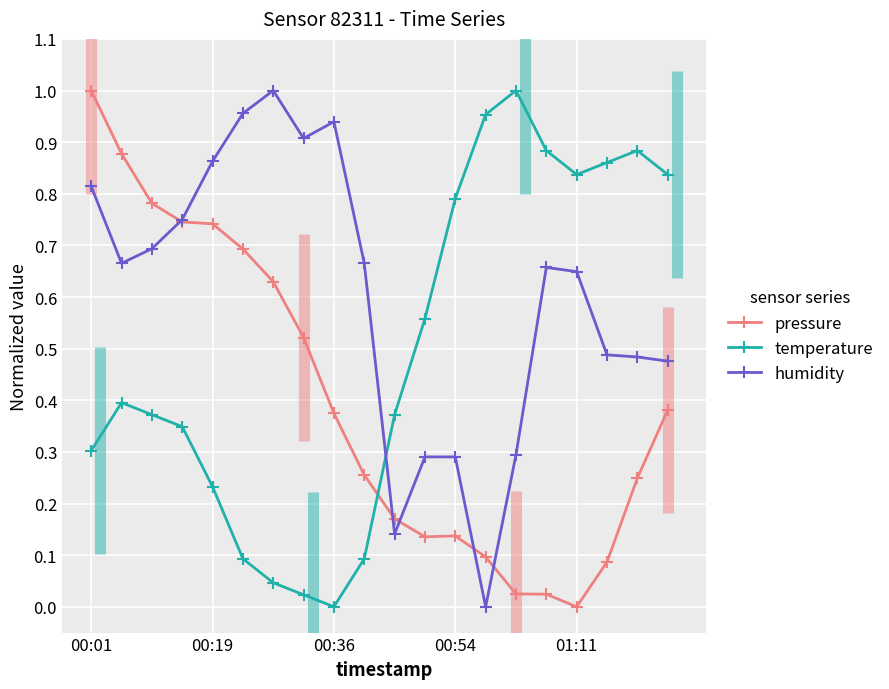

In temperature, how many points are higher than both neighbors (excluding endpoints)?

3